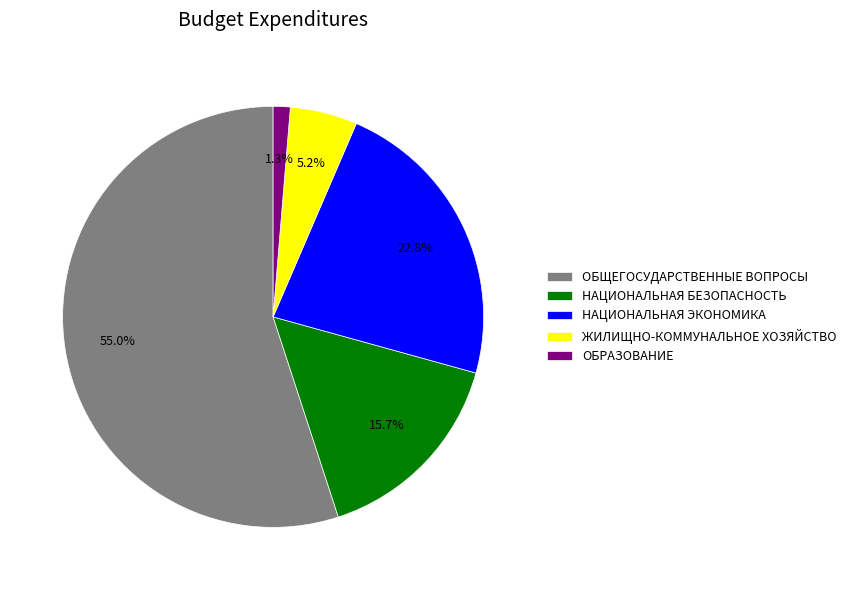

Approximately how many times larger is the value at ЖИЛИЩНО-КОММУНАЛЬНОЕ ХОЗЯЙСТВО compared to НАЦИОНАЛЬНАЯ БЕЗОПАСНОСТЬ?

0.3